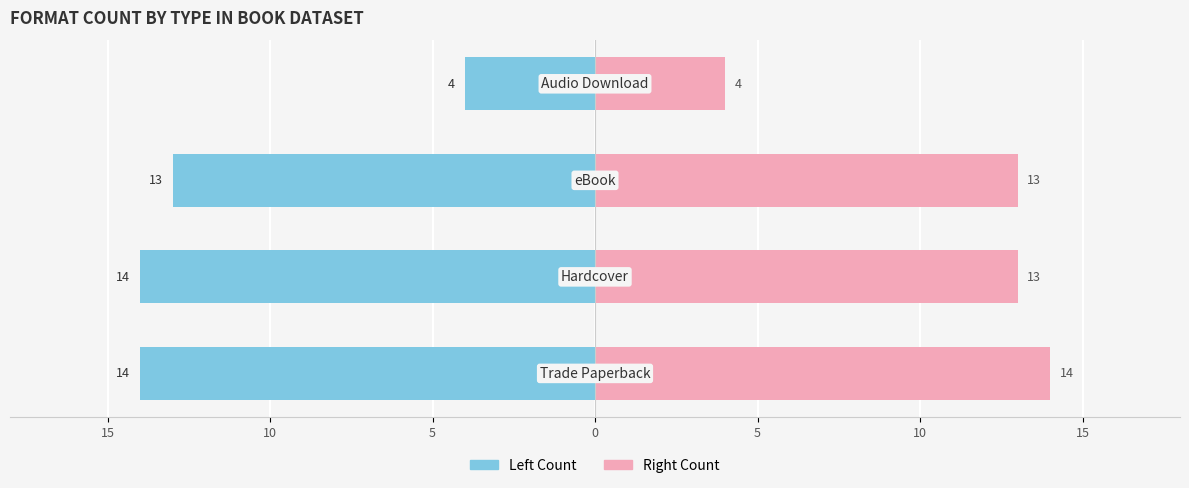

How many bars are there in each group?

2